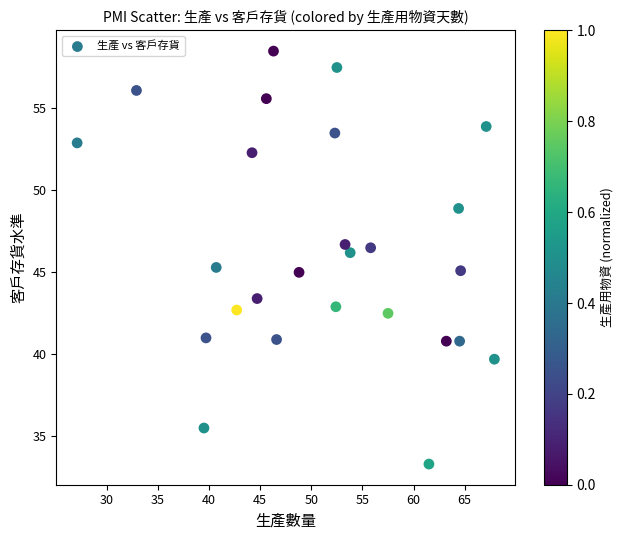

What is the range of Y values (max minus min)?

25.2